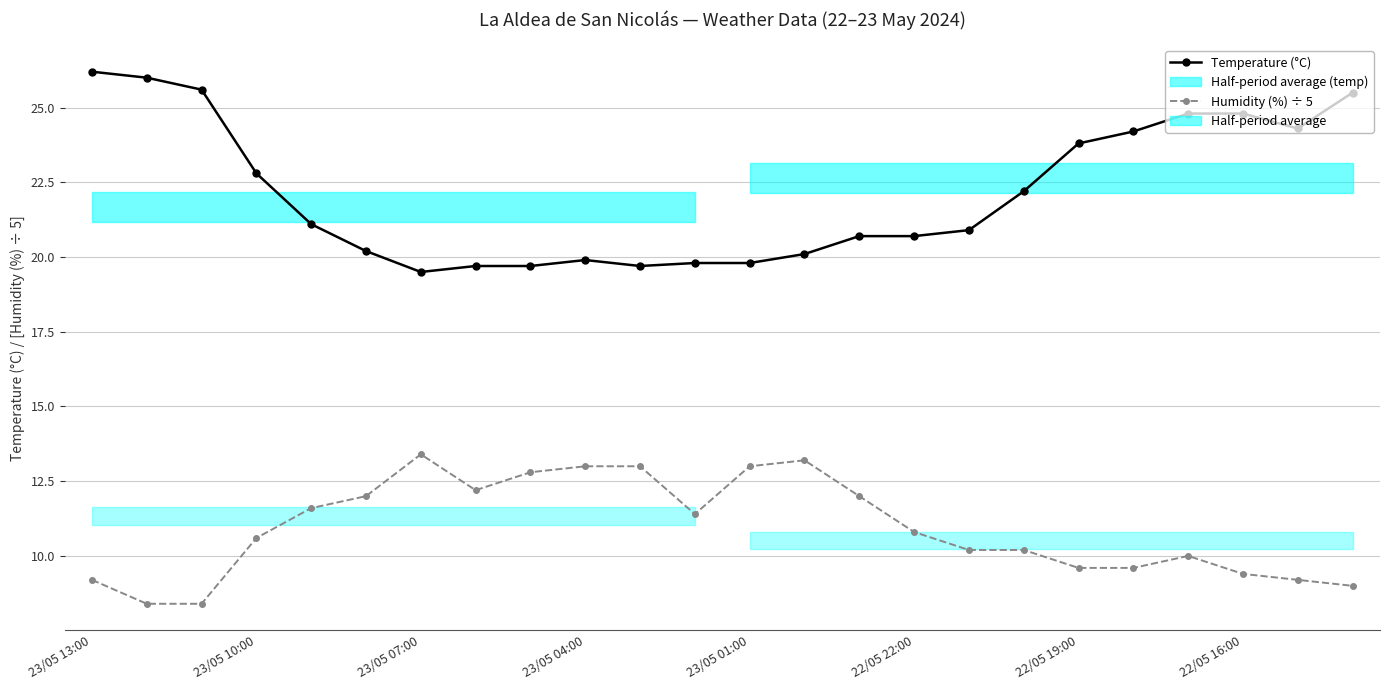

What is the value of the Humidity (%) ÷ 5 point at the 23rd from the left?

9.2